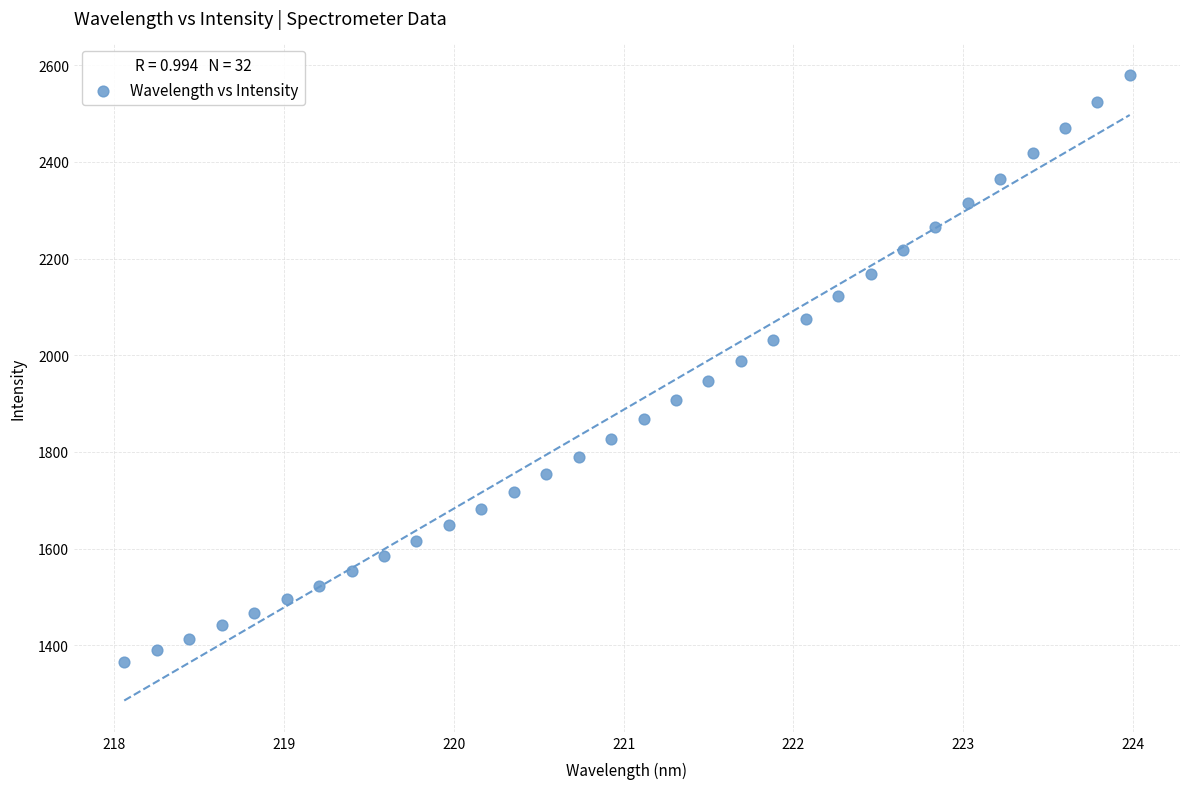

What is the range of X values (max minus min)?

5.9